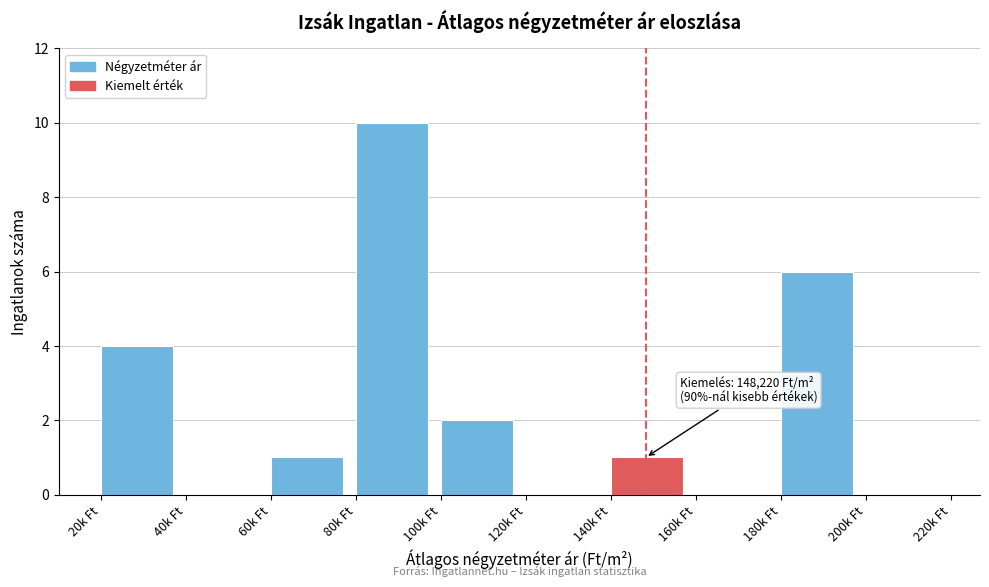

Reading left to right, what are all the values shown in this chart?

20k Ft=4	40k Ft=0	60k Ft=1	80k Ft=10	100k Ft=2	120k Ft=0	140k Ft=1	160k Ft=0	180k Ft=6	200k Ft=0